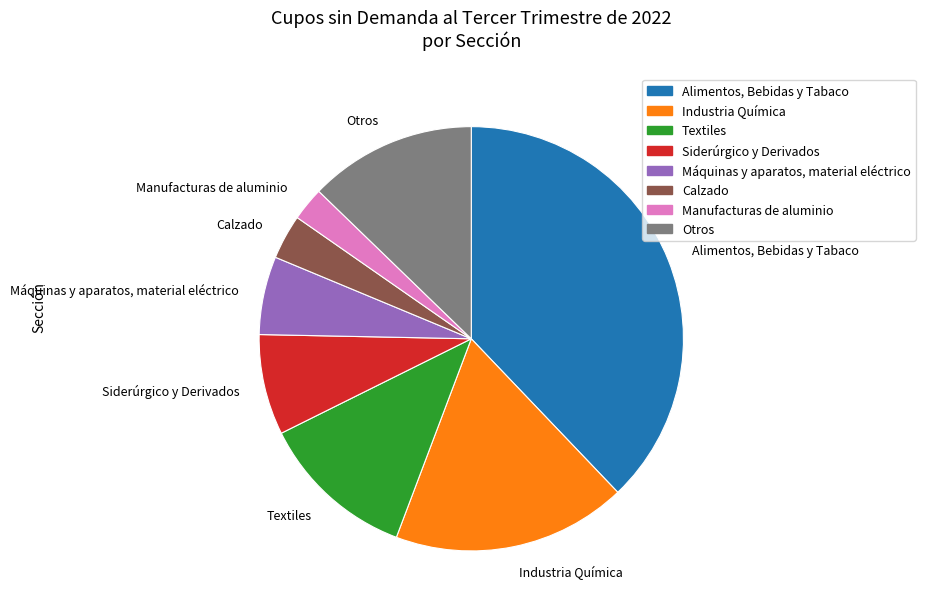

True or false: Otros accounts for 13% of the total.

True